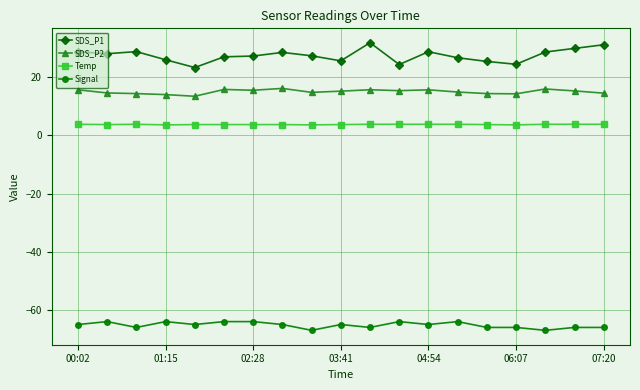

What are all the series names shown in the legend?

SDS_P1, SDS_P2, Temp, Signal